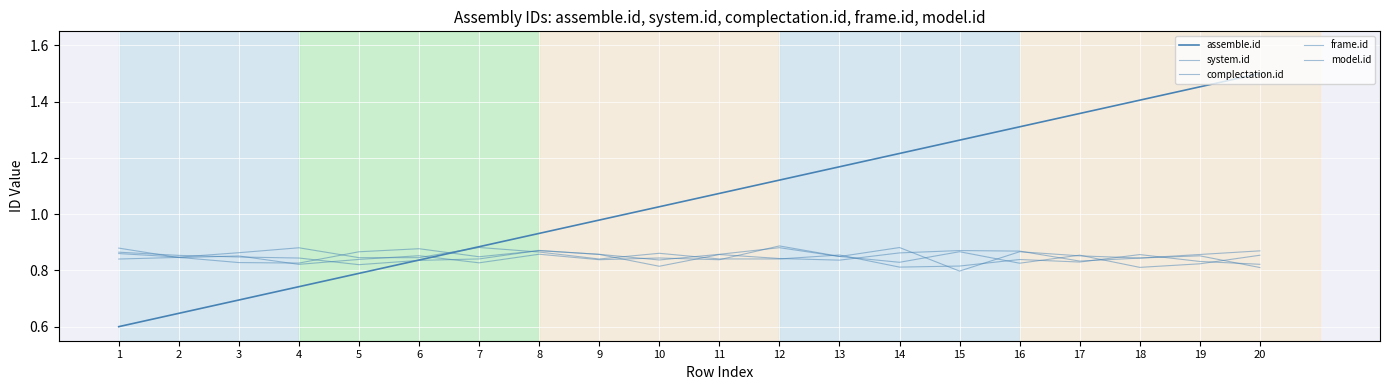

How many lines are shown in the chart?

5